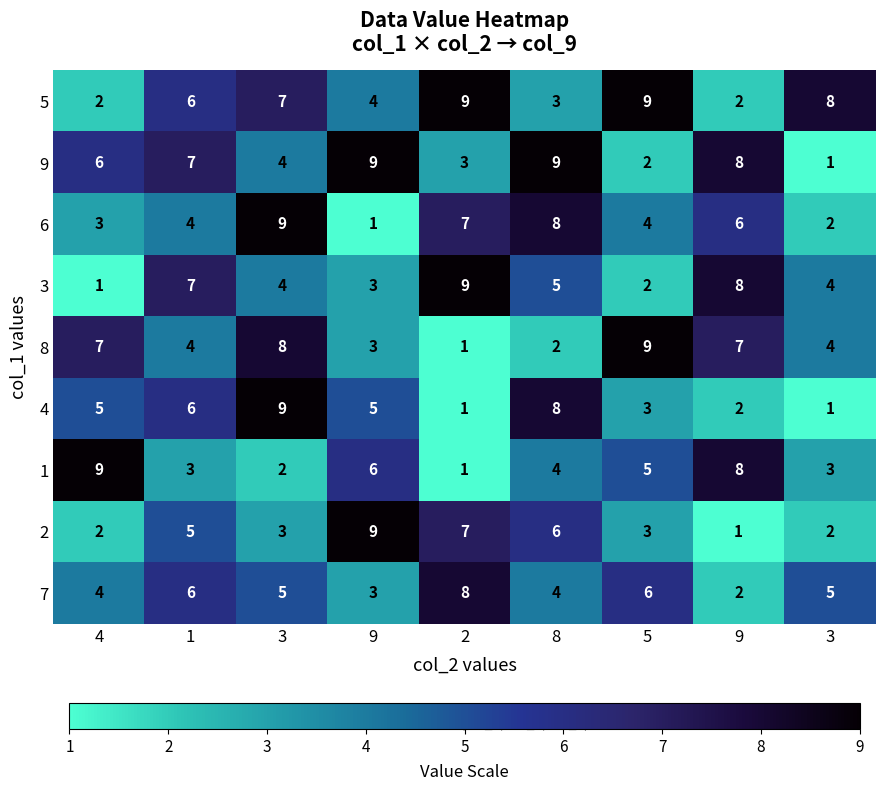

How many categories are shown in the chart?

9